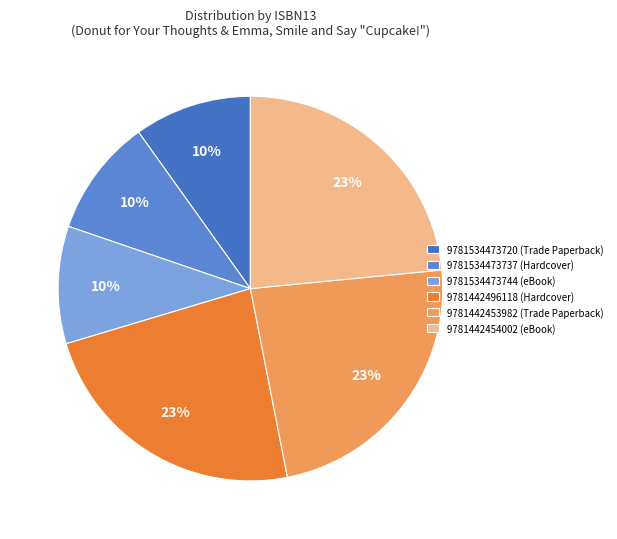

How many slices are in this pie chart?

6